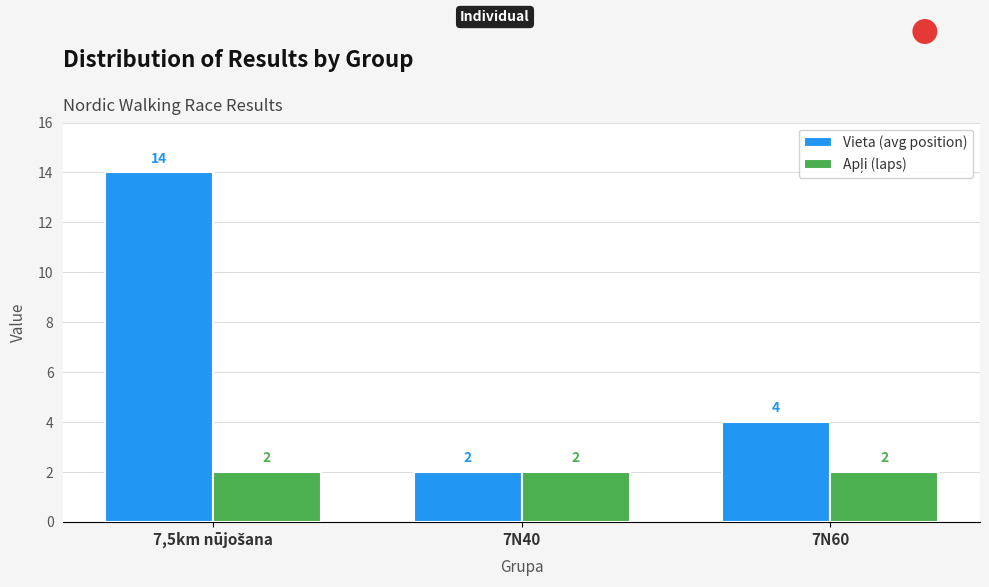

What is the label of the 1st bar from the right?

7N60